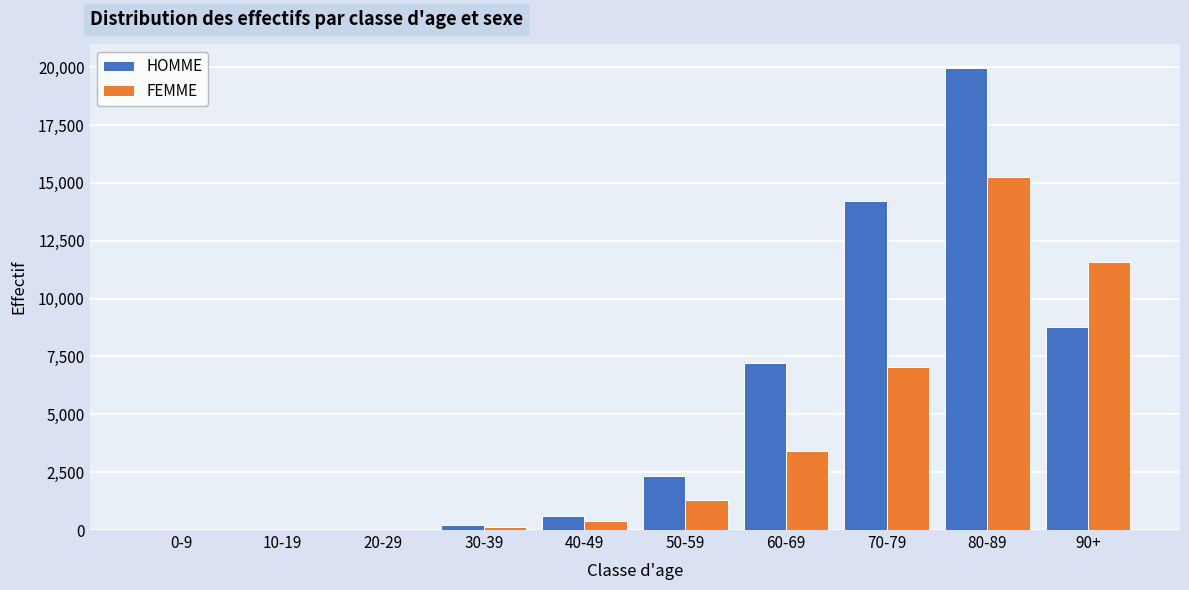

Which category has the highest value in the HOMME series?

80-89